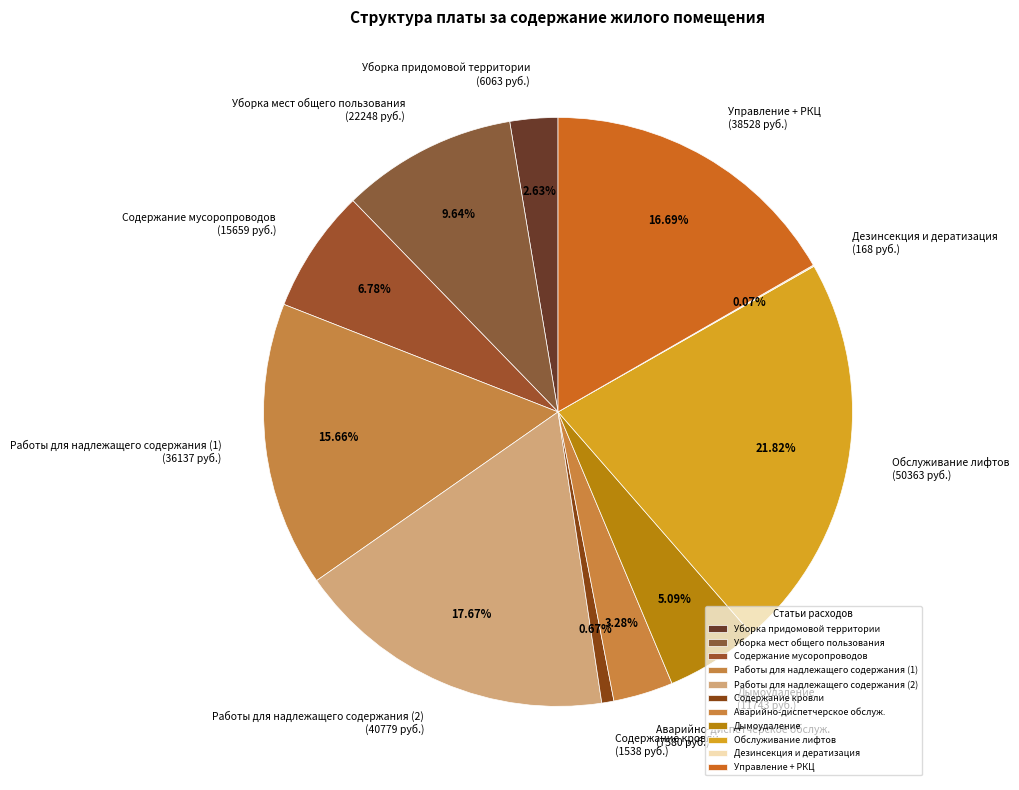

To the nearest percent, what portion does Уборка придомовой территории represent?

3%